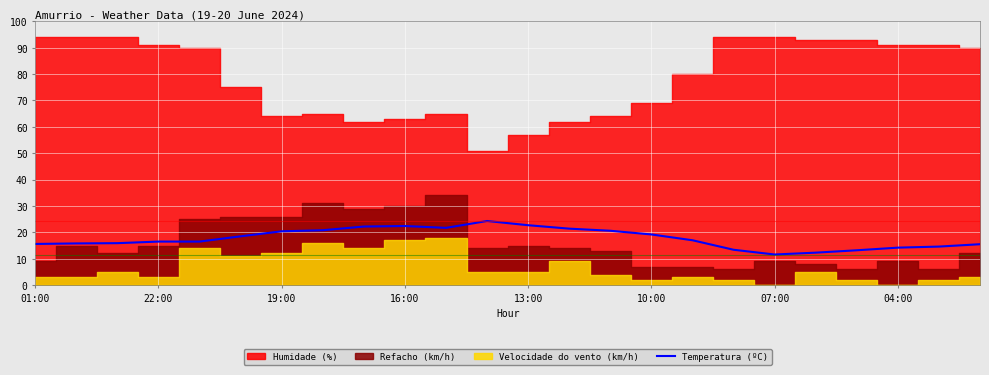

True or false: the data has more than 0 interior local peaks.

True